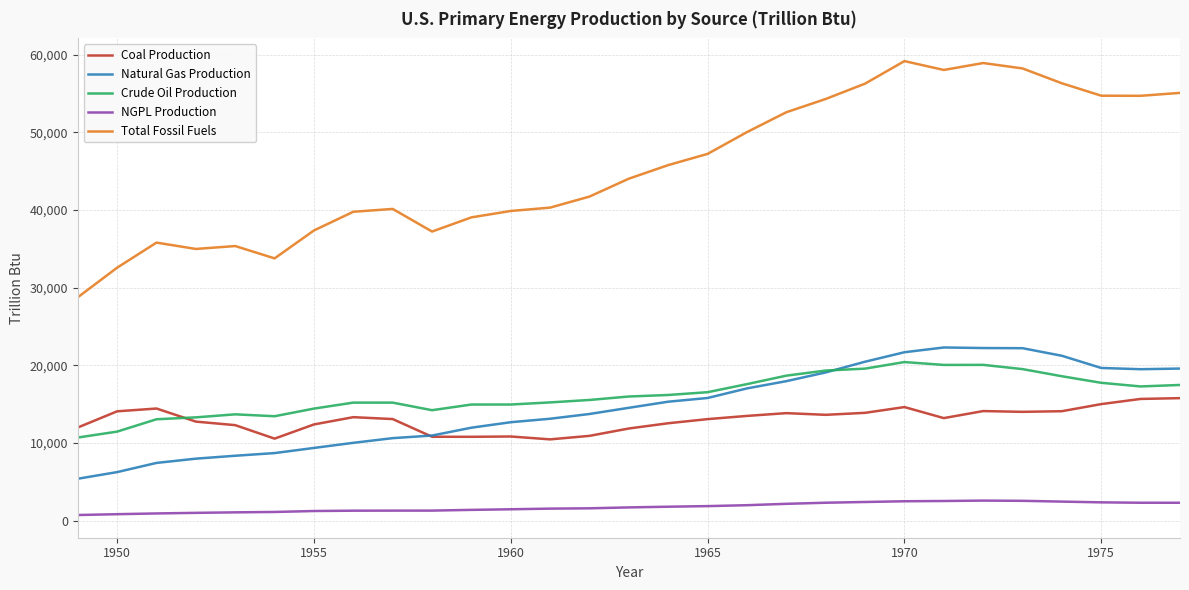

Which series has the largest total across all categories?

Total Fossil Fuels